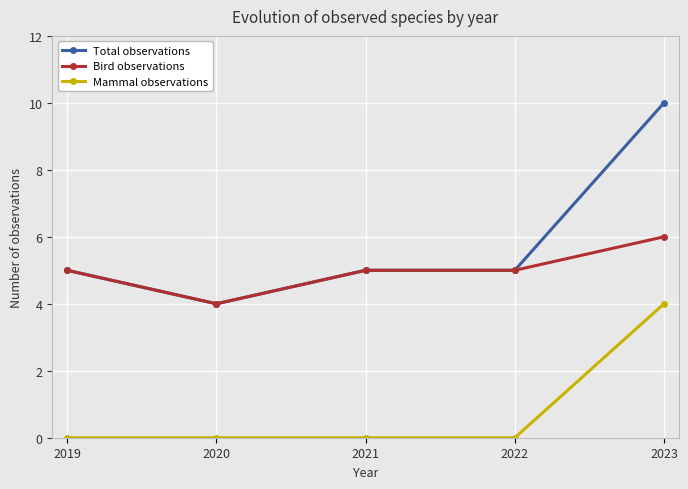

What value does the Total observations series have at 2023?

10